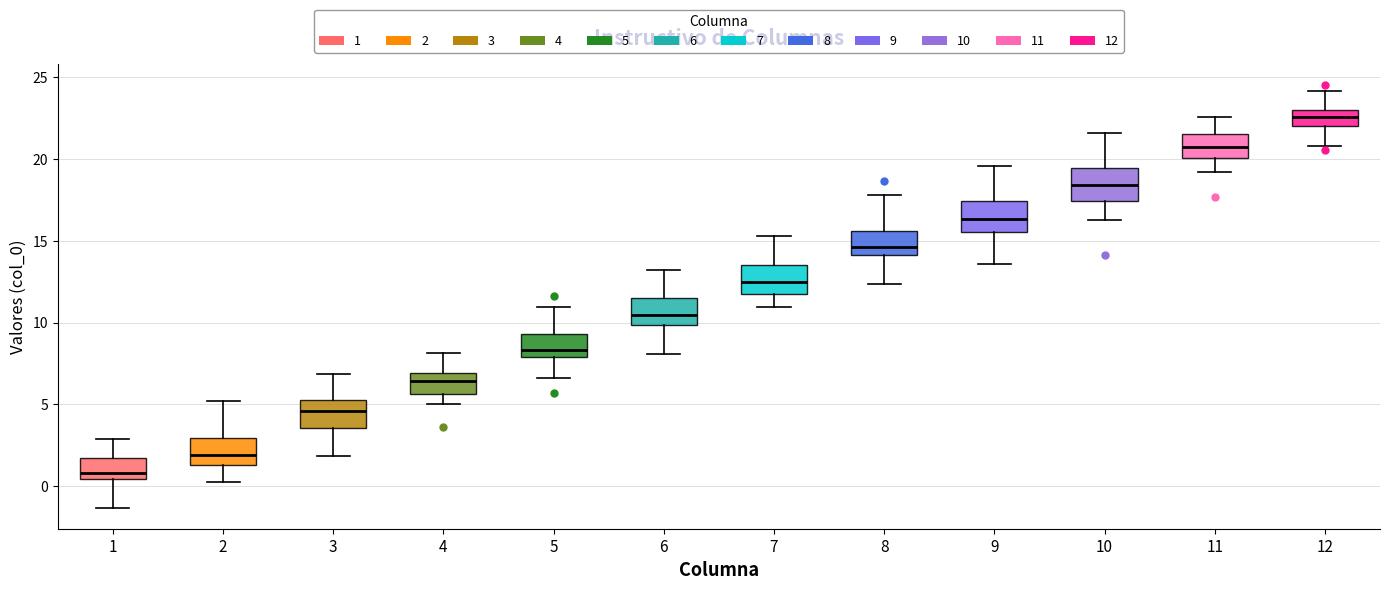

Reading left to right, read every box against the y-axis: the position of its median line, the range the box covers, and the ends of its whiskers. The values are not printed on the chart, so give them approximately, as read against the axis.

1: median 1.0, box 0.5 to 1.5, whiskers -1.5 to 3.0
2: median 2.0, box 1.5 to 3.0, whiskers 0.5 to 5.0
3: median 4.5, box 3.5 to 5.5, whiskers 2.0 to 7.0
4: median 6.5, box 5.5 to 7.0, whiskers 5.0 to 8.0
5: median 8.5, box 8.0 to 9.5, whiskers 6.5 to 11.0
6: median 10.5, box 10.0 to 11.5, whiskers 8.0 to 13.0
7: median 12.5, box 12.0 to 13.5, whiskers 11.0 to 15.5
8: median 14.5, box 14.0 to 15.5, whiskers 12.5 to 18.0
9: median 16.5, box 15.5 to 17.5, whiskers 13.5 to 19.5
10: median 18.5, box 17.5 to 19.5, whiskers 16.5 to 21.5
11: median 20.5, box 20.0 to 21.5, whiskers 19.0 to 22.5
12: median 22.5, box 22.0 to 23.0, whiskers 21.0 to 24.0